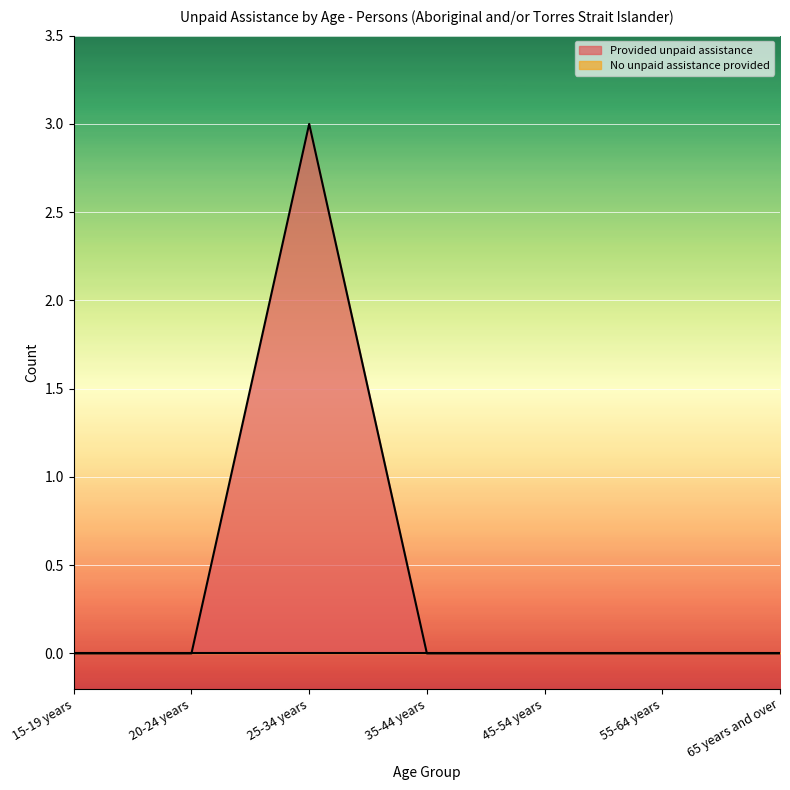

What is the maximum value shown in the chart?

3